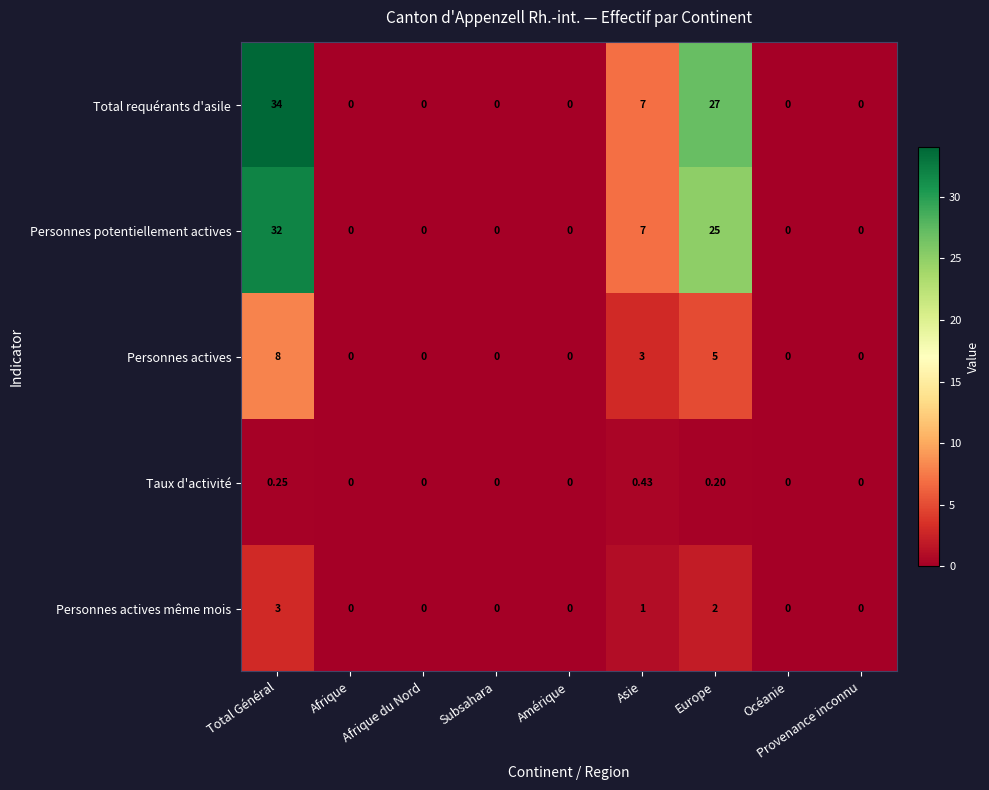

Is the value of Total requérants d'asile at Total Général greater than the value of Personnes actives même mois at Europe?

Yes